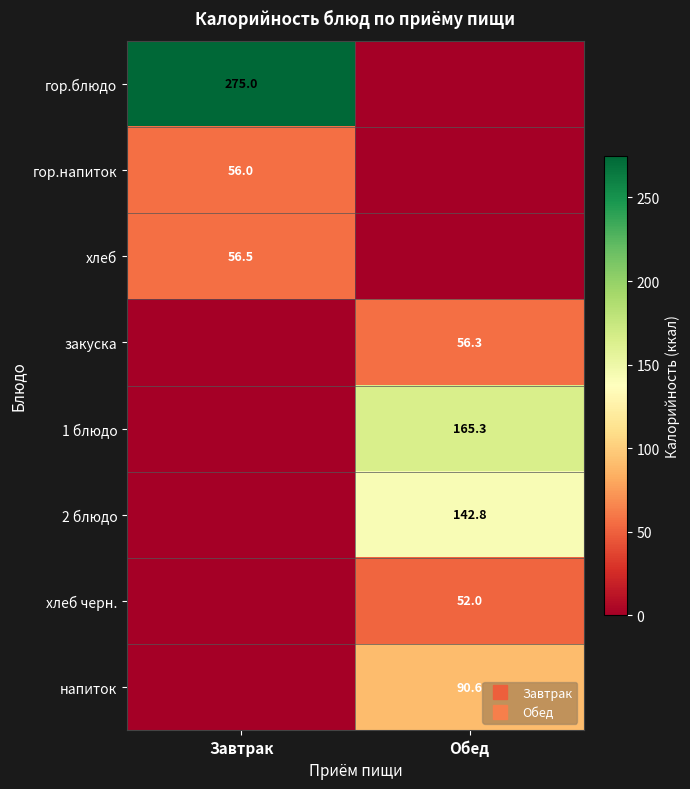

Between Завтрак and Обед, which is larger?

Завтрак